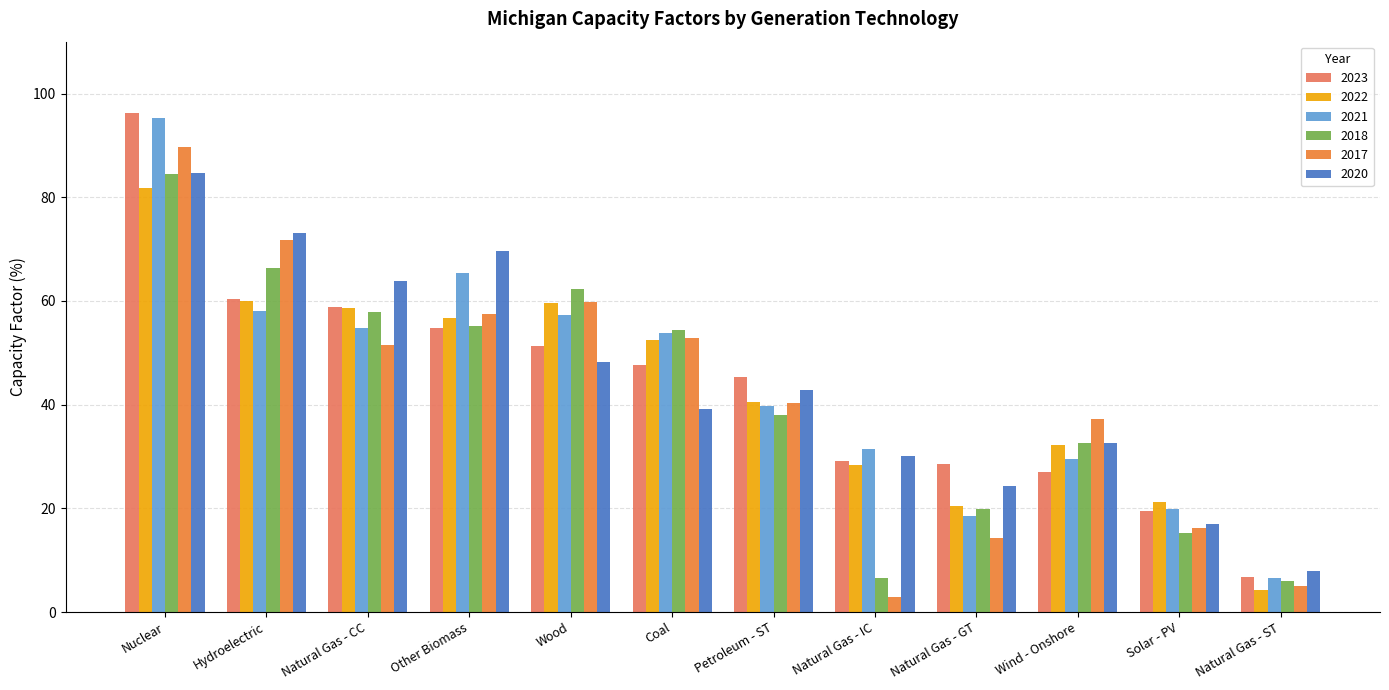

The 2023 series shows 6.7 at Natural Gas - ST. True or false?

True